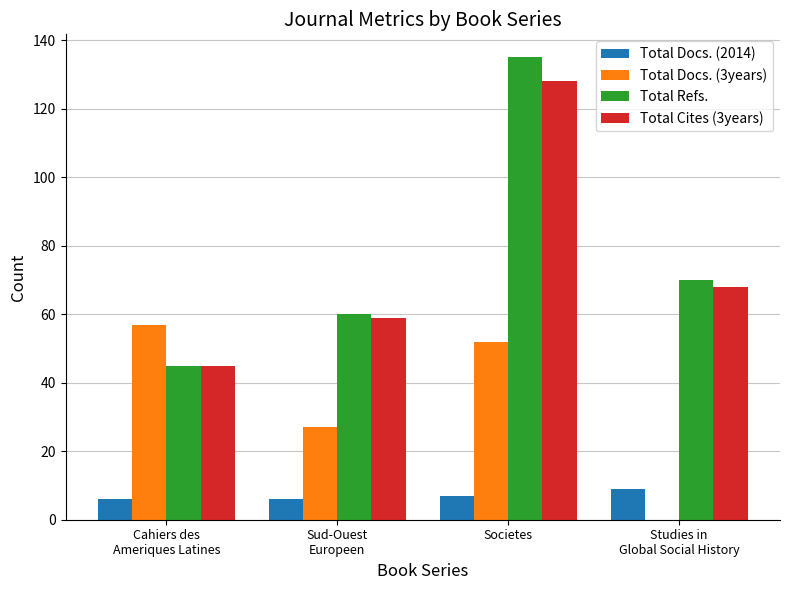

Reading left to right, transcribe all the data shown in this chart.

Total Docs. (2014): Cahiers des
Ameriques Latines=6	Sud-Ouest
Europeen=6	Societes=7	Studies in
Global Social History=9
Total Docs. (3years): Cahiers des
Ameriques Latines=57	Sud-Ouest
Europeen=27	Societes=52	Studies in
Global Social History=0
Total Refs.: Cahiers des
Ameriques Latines=45	Sud-Ouest
Europeen=60	Societes=135	Studies in
Global Social History=70
Total Cites (3years): Cahiers des
Ameriques Latines=45	Sud-Ouest
Europeen=59	Societes=128	Studies in
Global Social History=68